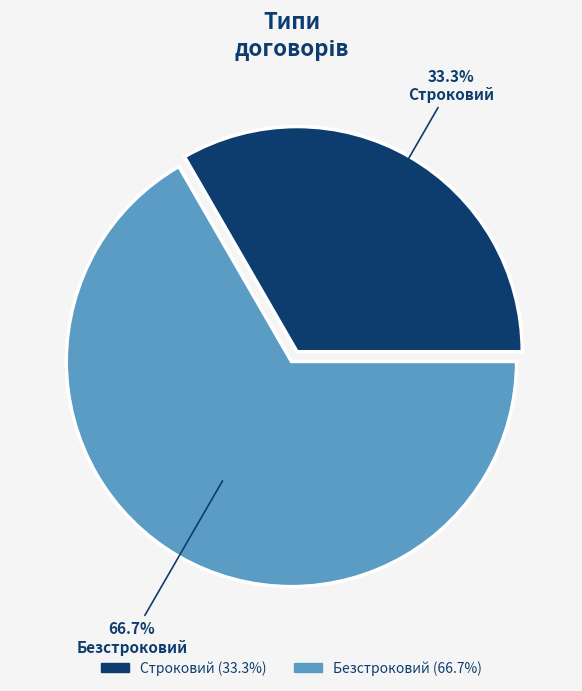

What is the largest slice in the pie chart?

Безстроковий